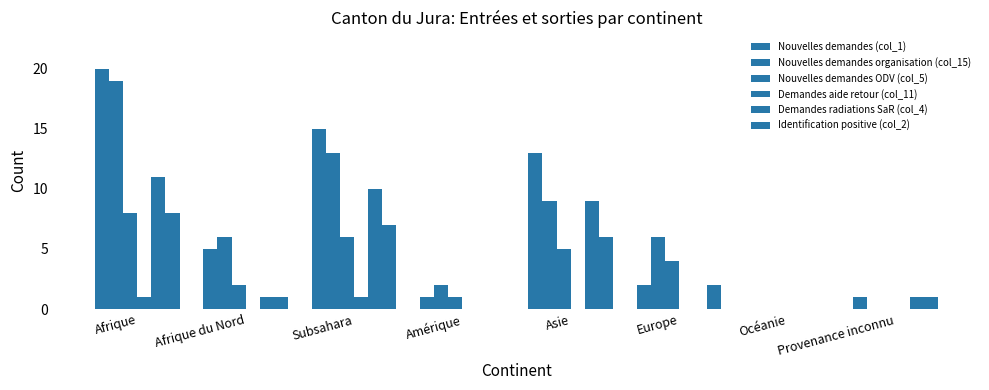

What is the total value across all series at Afrique du Nord?

15